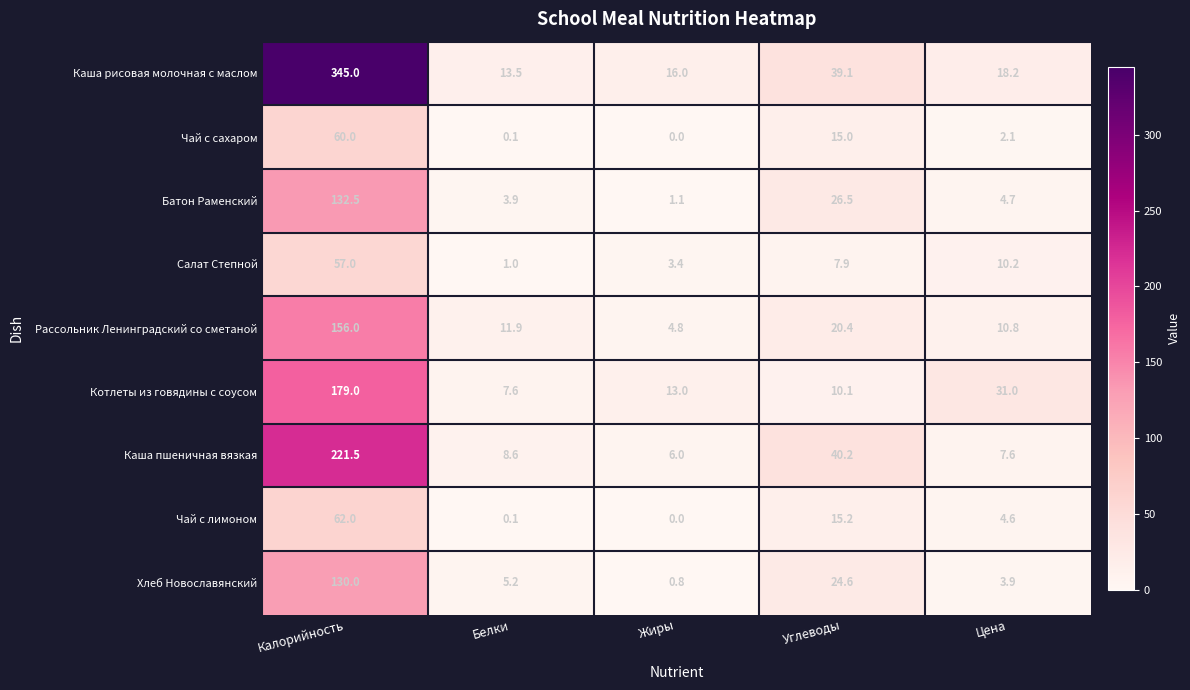

Is it true that Рассольник Ленинградский со сметаной equals 10.8 at Цена?

True